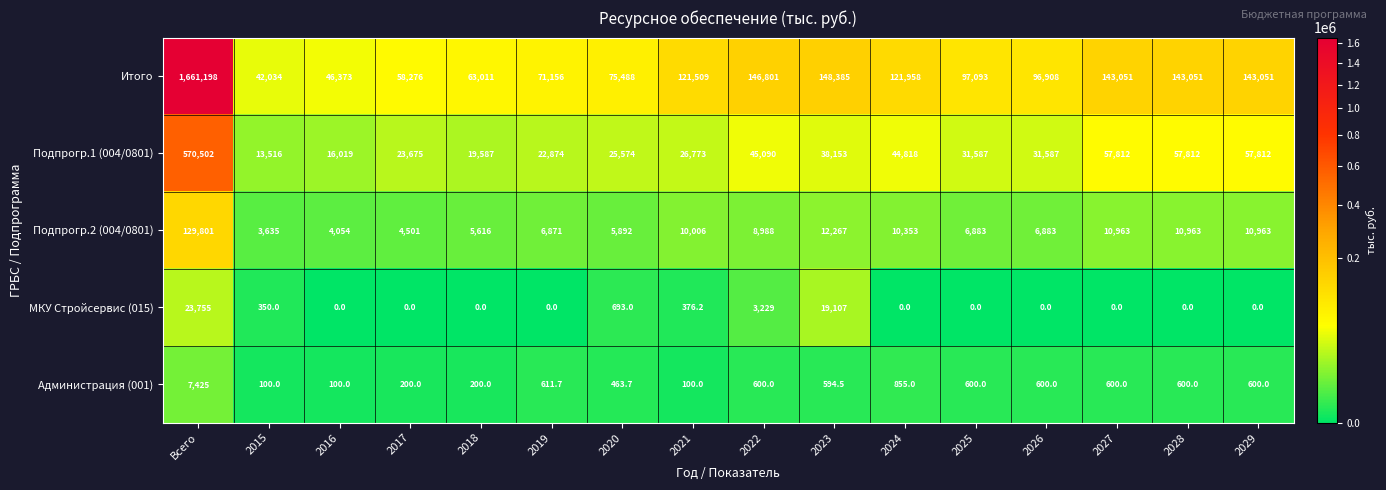

At how many categories does at least one series exceed 891872?

1